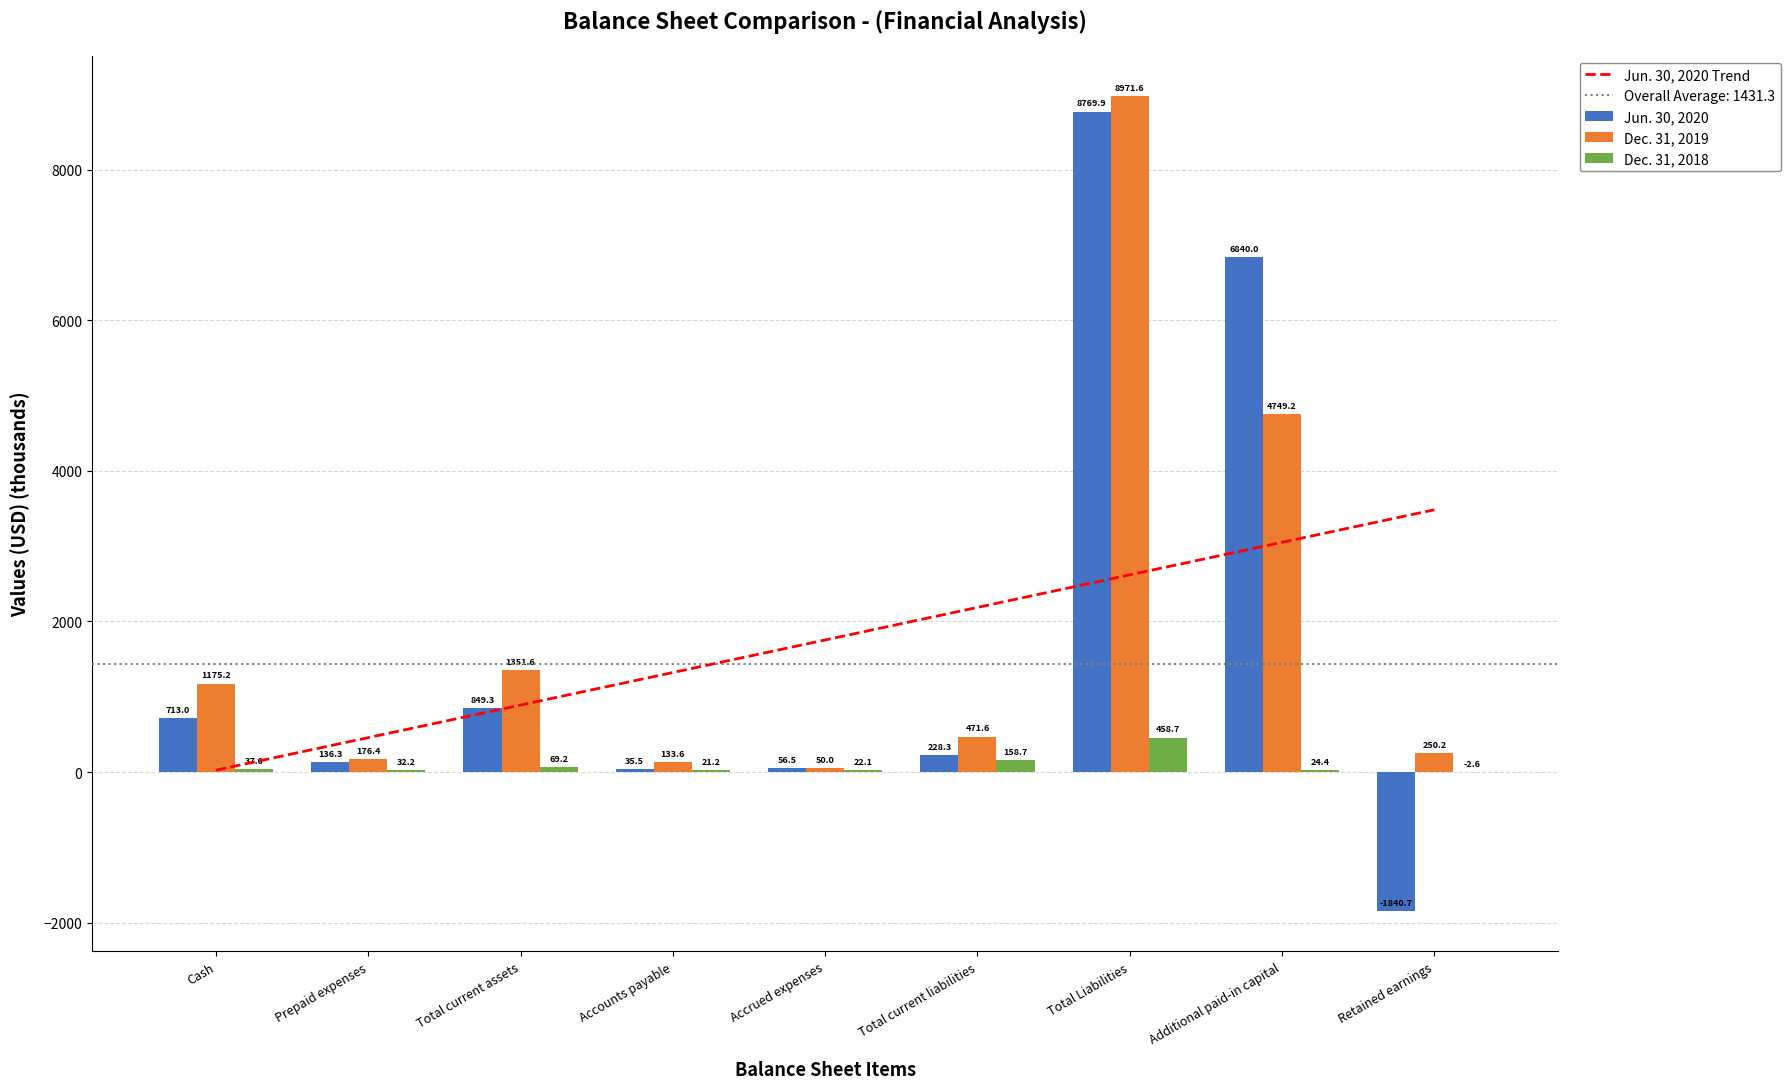

What is the highest value of the Dec. 31, 2019 series?

8971.6